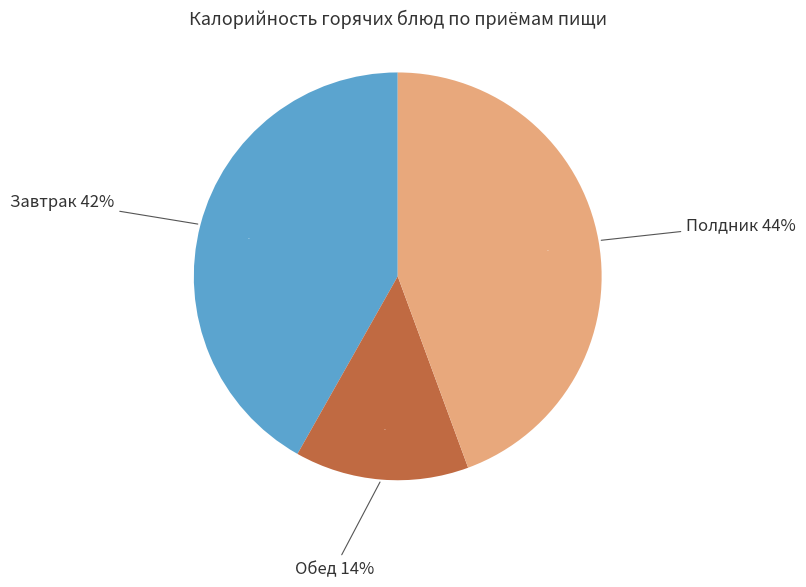

Which slice is the smallest?

Обед